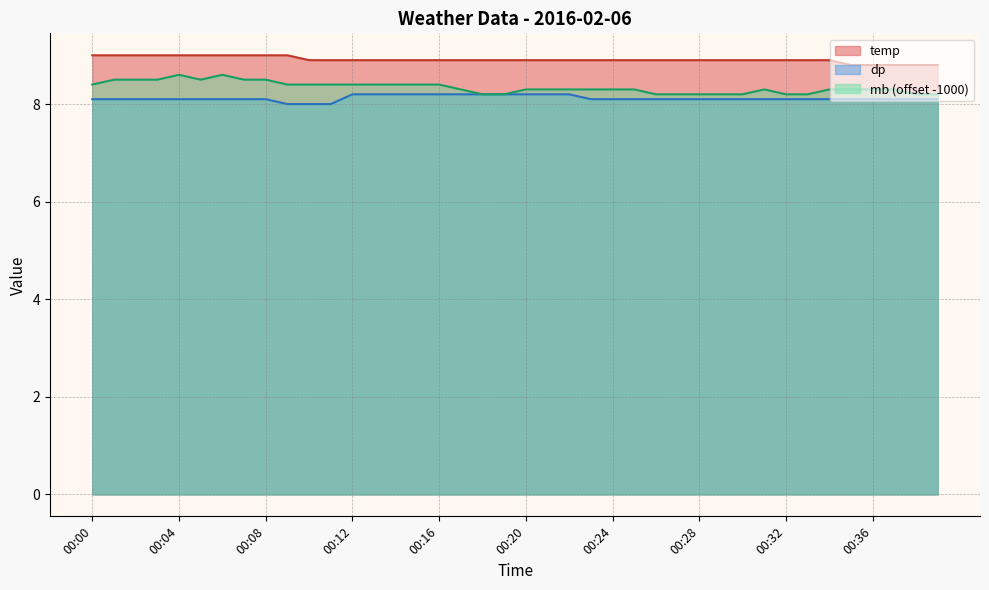

The value of mb at 00:26 is 12.4. True or false?

False